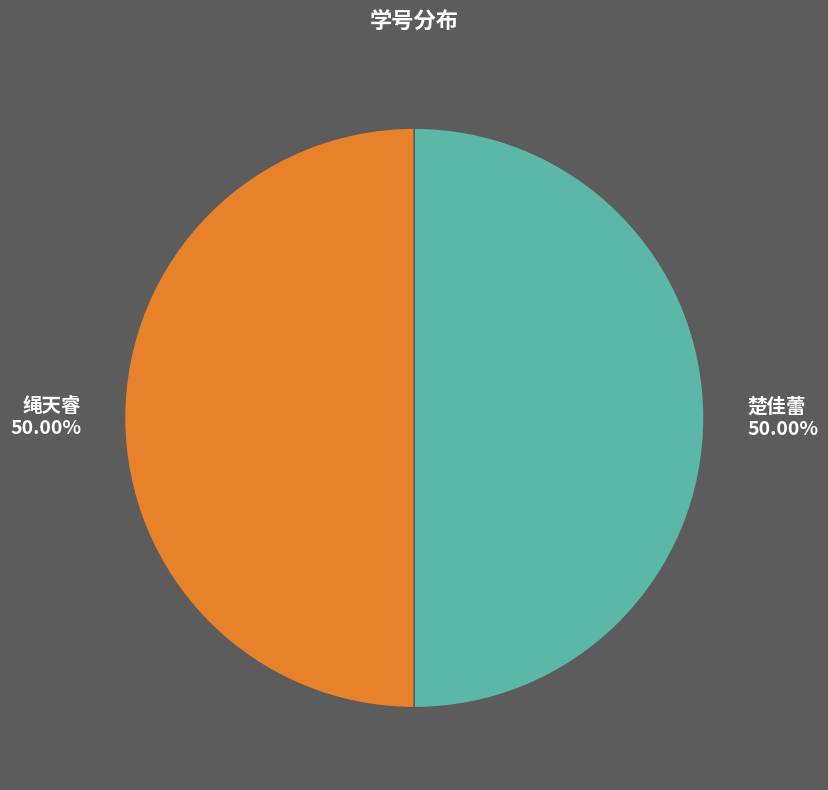

What is the ratio of the value at 楚佳蕾 to the value at 绳天睿?

1.0